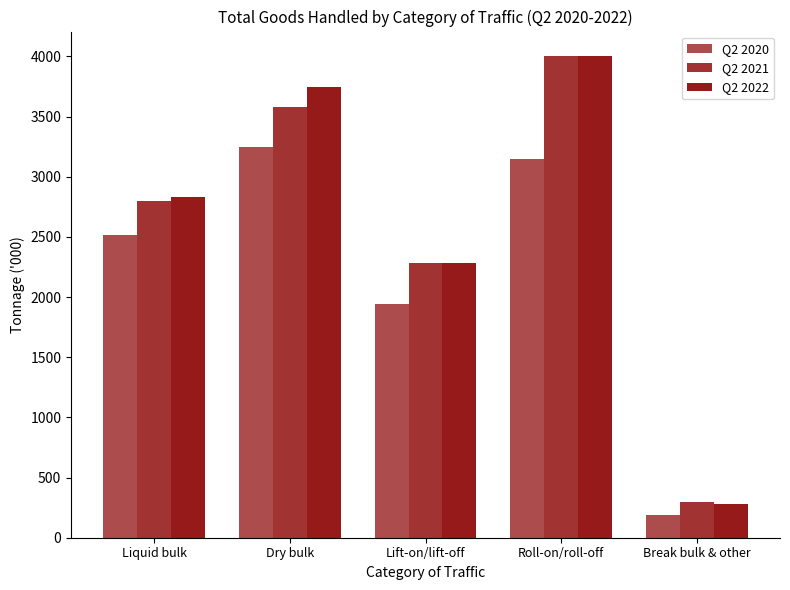

Is the value of Q2 2021 at Lift-on/lift-off greater than the value of Q2 2022 at Dry bulk?

No